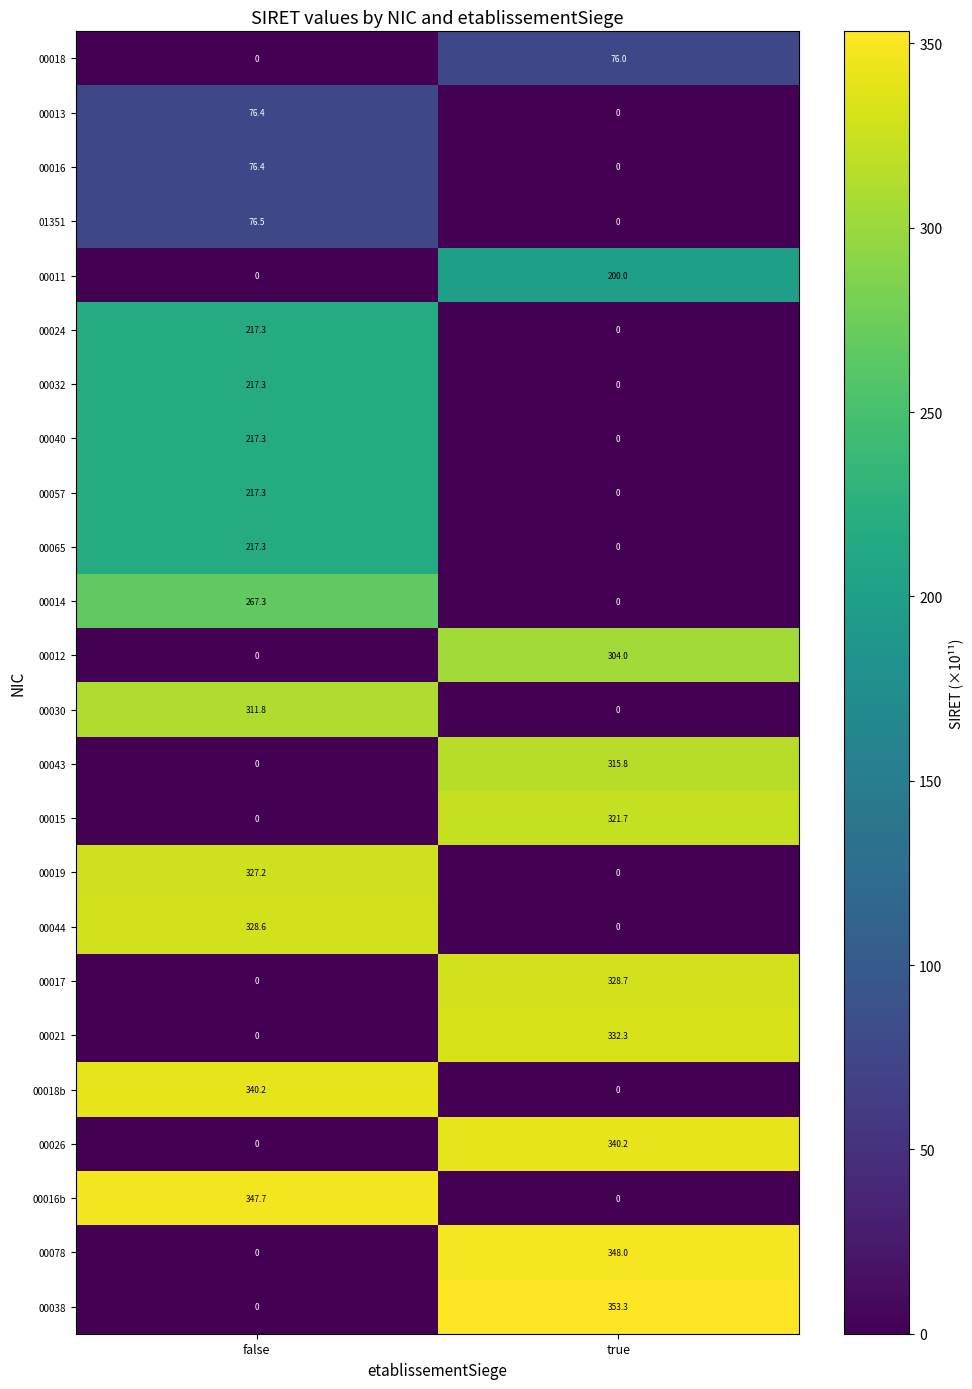

What is the difference between the maximum and minimum values in the 00018b series?

340.2